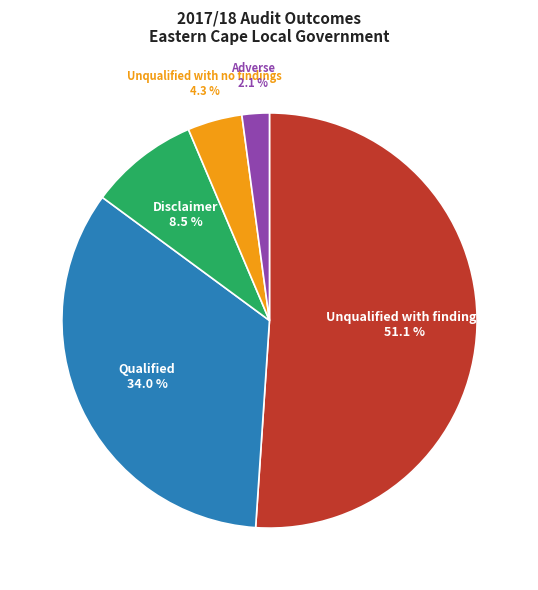

To the nearest percent, what portion does Unqualified with findings represent?

51%